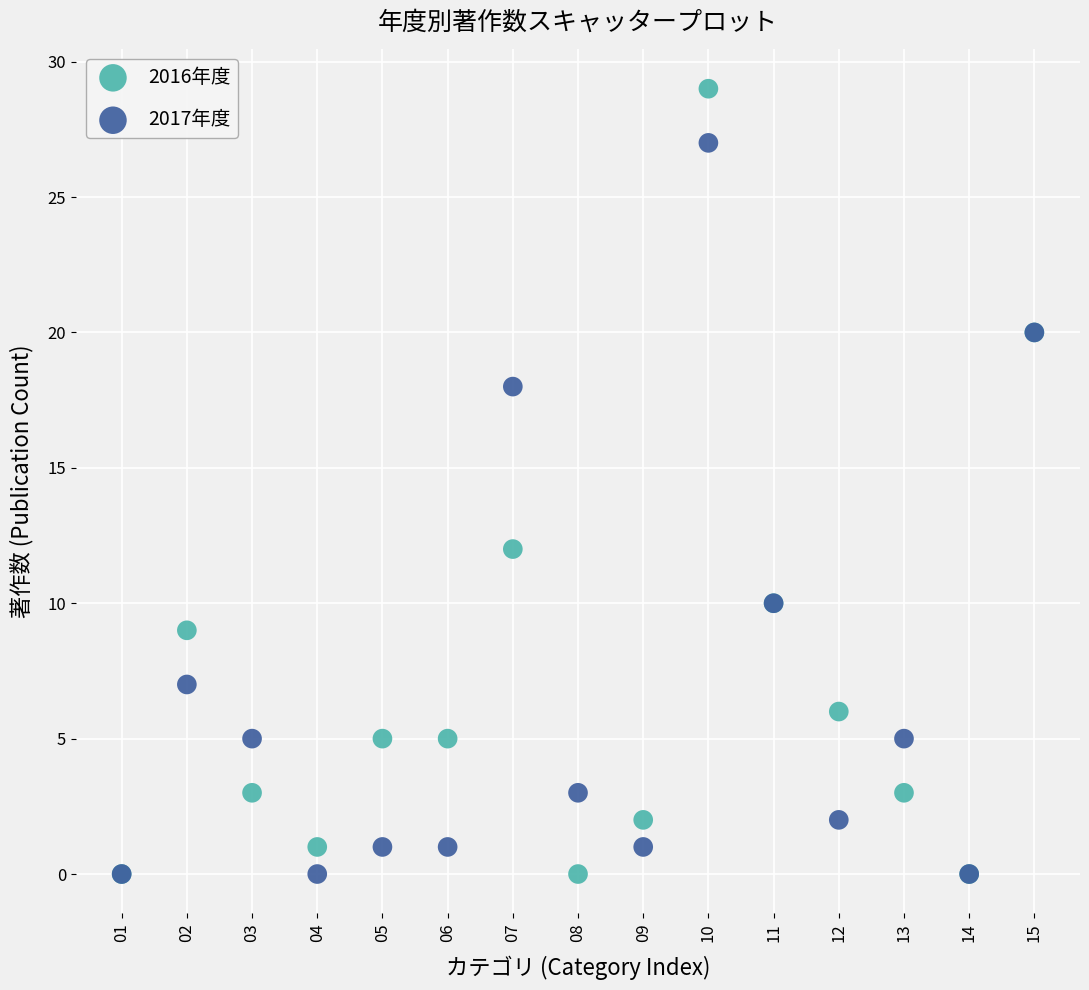

Across all series, what Y value is closest to 14?

12